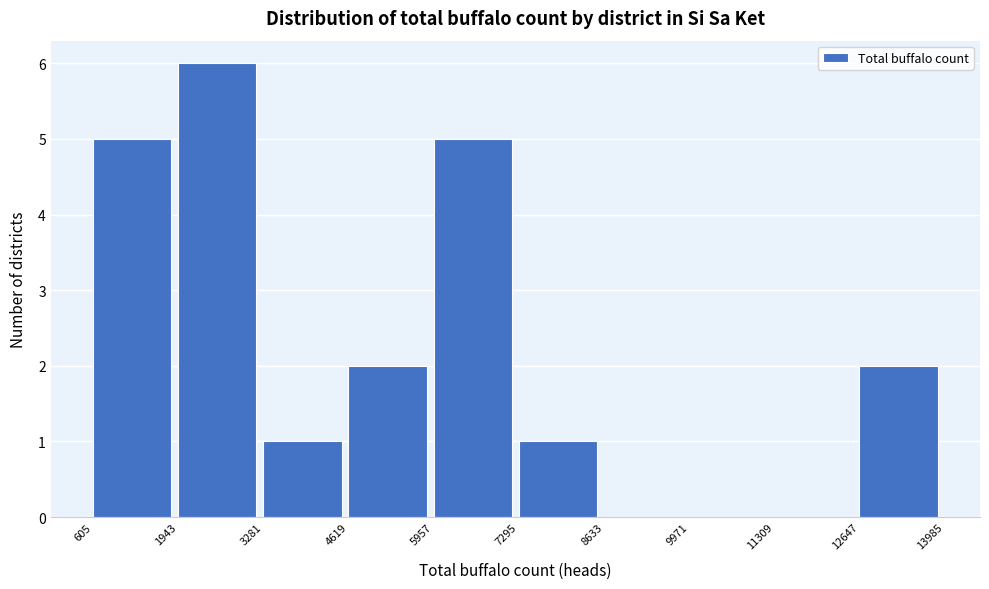

Reading left to right, list every bar in this chart as the range it spans on the x-axis followed by its height. The values are not printed on the chart, so give them approximately, as read against the axis.

605 to 1943: 5
1943 to 3281: 6
3281 to 4619: 1
4619 to 5957: 2
5957 to 7295: 5
7295 to 8633: 1
8633 to 9971: 0
9971 to 11309: 0
11309 to 12647: 0
12647 to 13985: 2